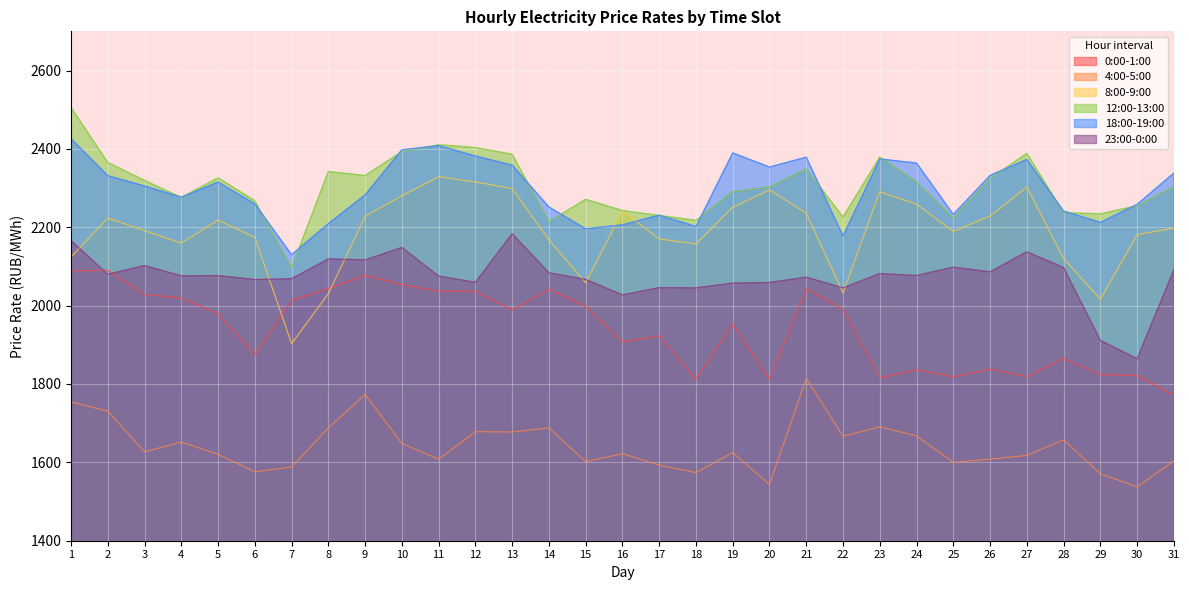

What is the difference between the second highest and second lowest values in the 23:00-0:00 series?

254.8